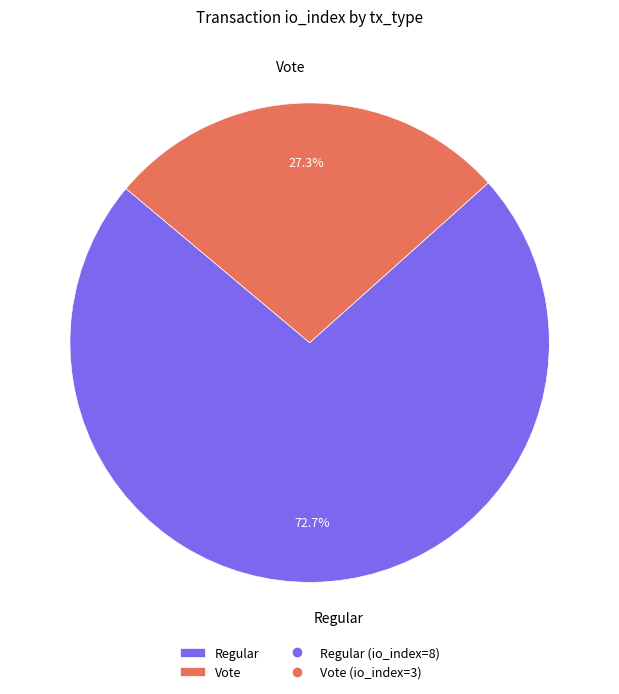

Rank the categories by value from lowest to highest.

Vote, Regular